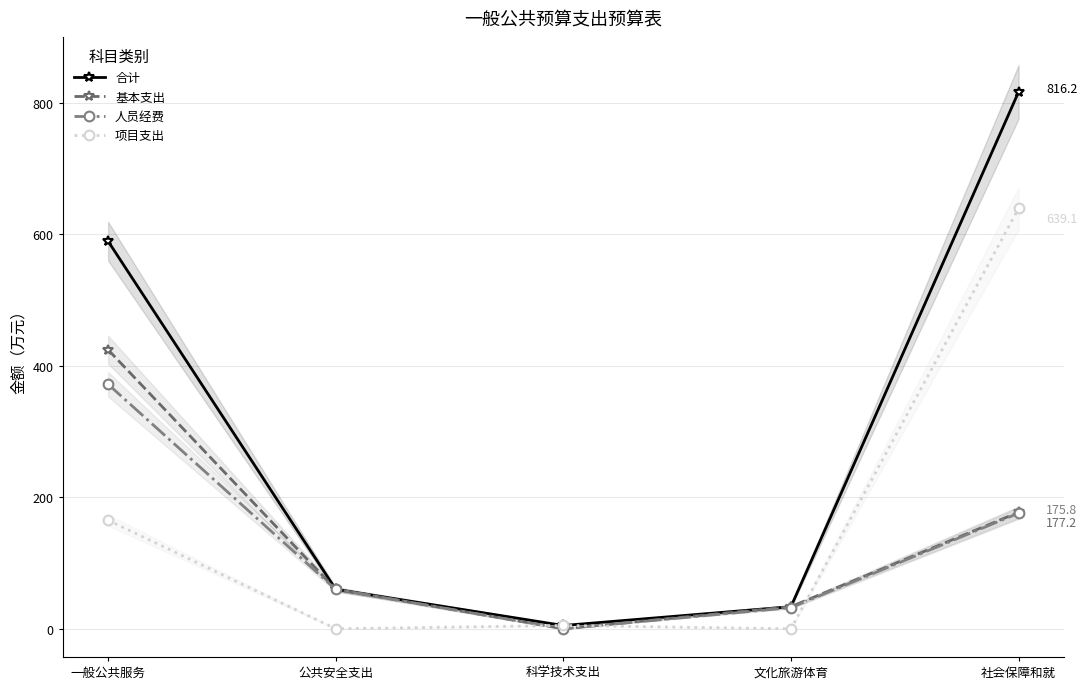

What position from the right is 一般公共服务?

5